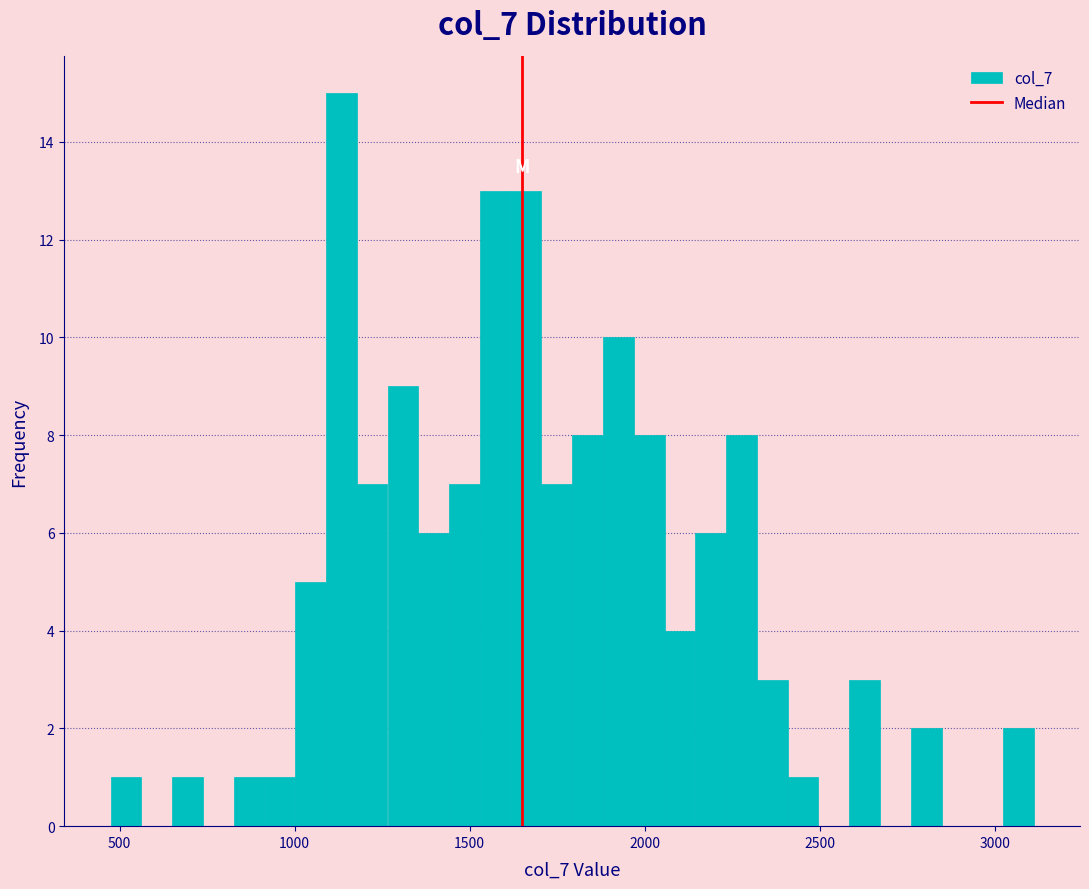

Around what value on the x-axis is the tallest bar? Give the approximate position of its centre, as read against the axis.

1150